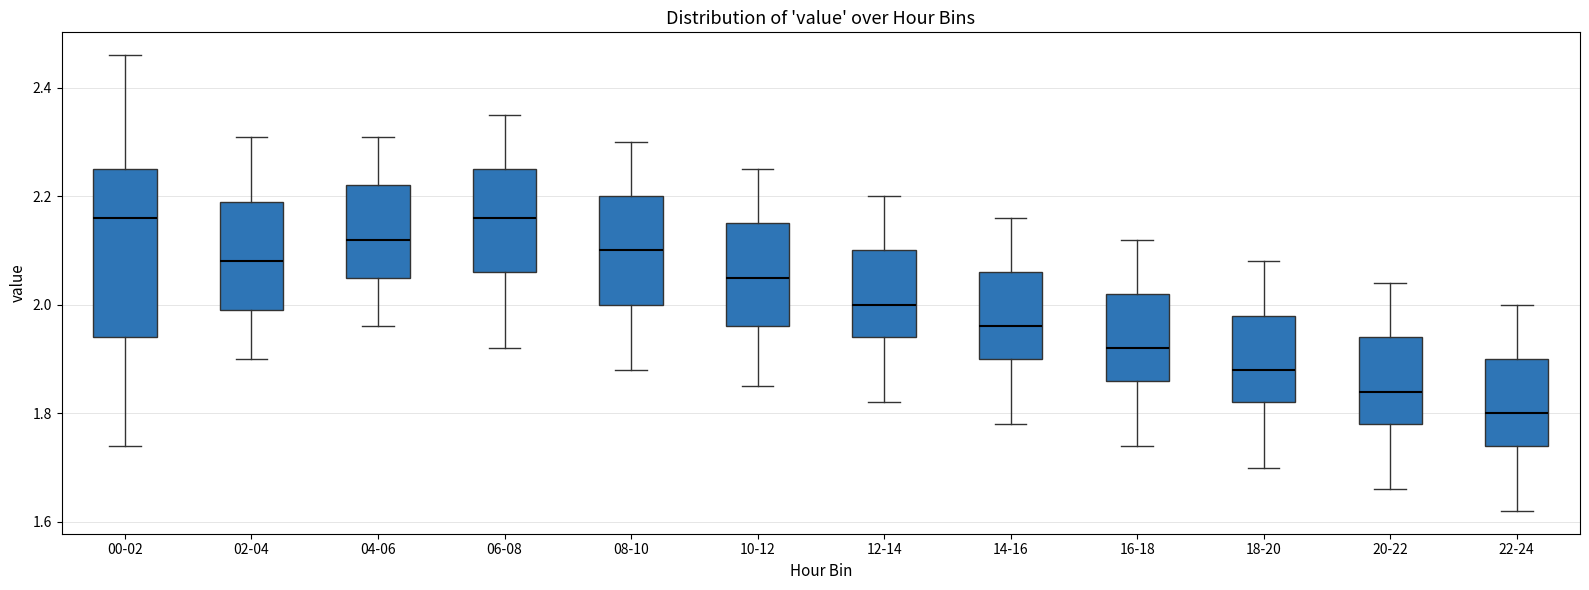

Where does the upper whisker of the box for 18-20 end on the y-axis? The values are not printed on the chart, so give them approximately, as read against the axis.

2.08